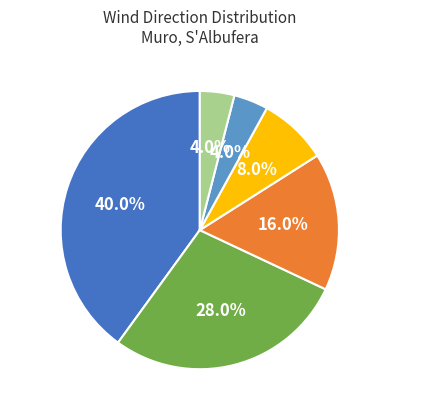

To the nearest percent, what percentage of the pie is Sud-oest?

16%